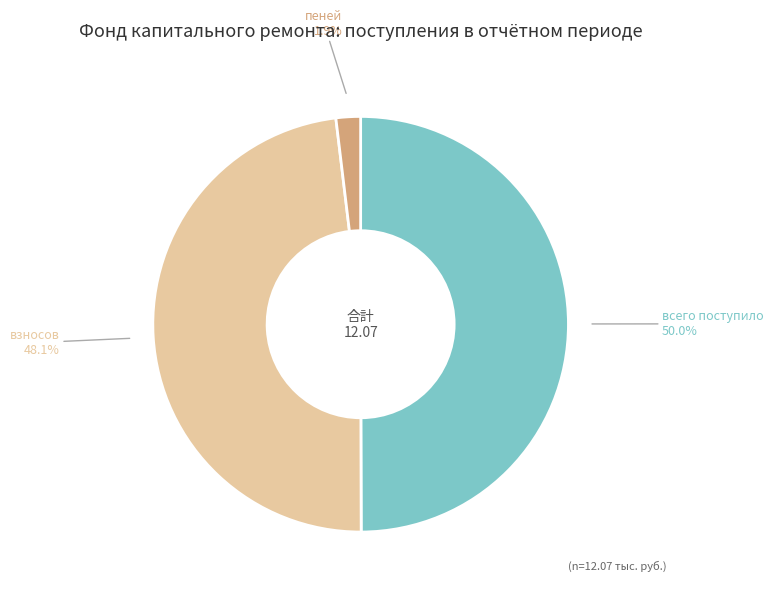

Does any single category account for the majority?

No